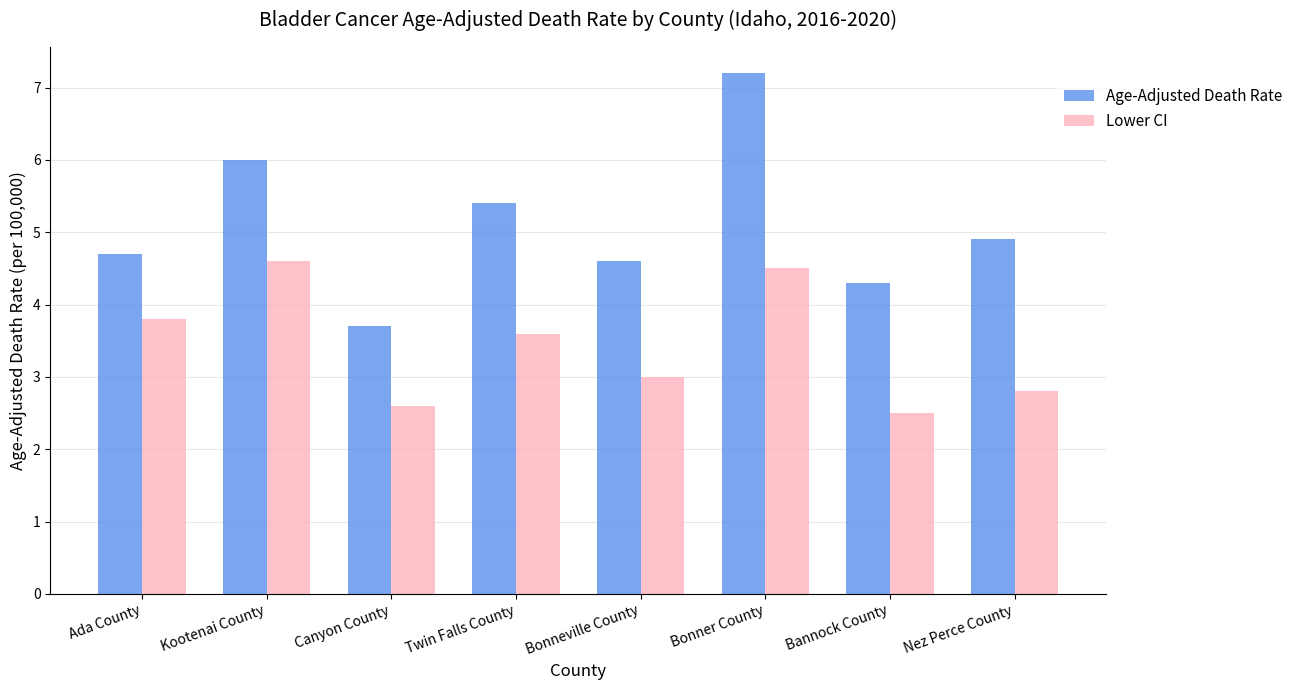

At which label is Age-Adjusted Death Rate closest to 5?

Nez Perce County